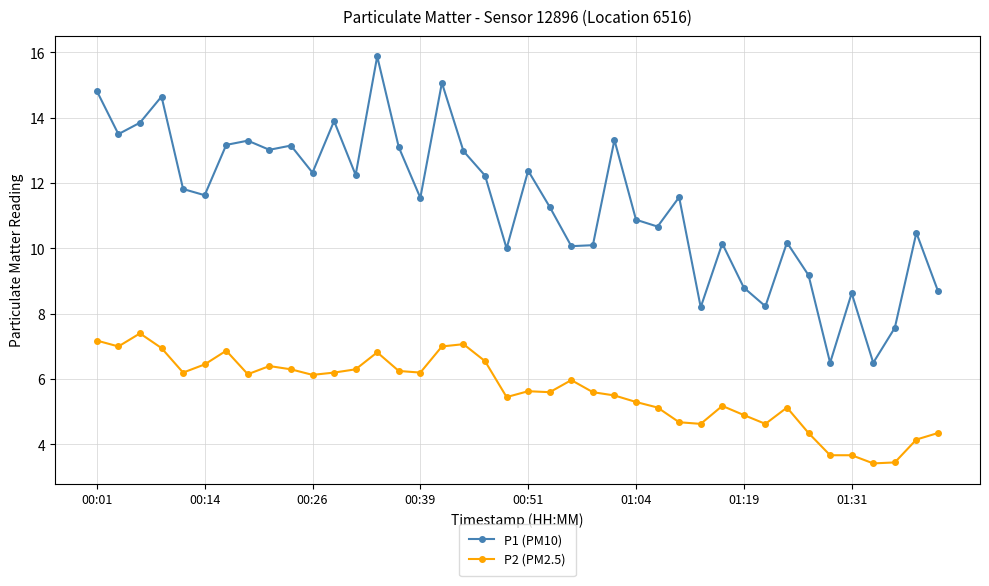

How many values in the P1 (PM10) series are below 11?

17